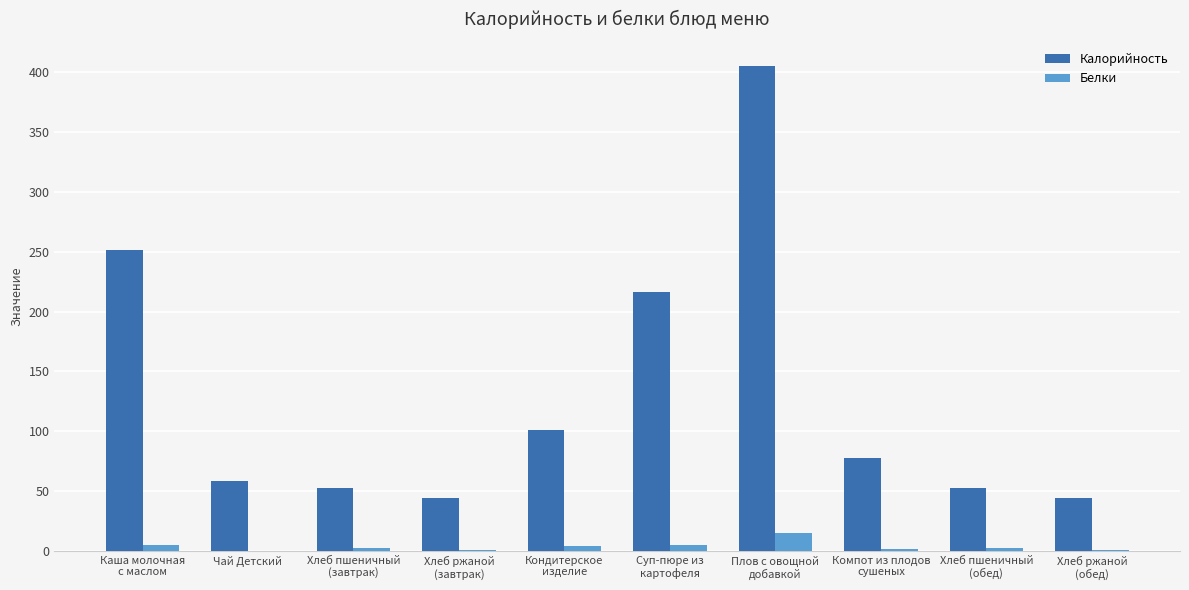

How many data points does each series have?

10